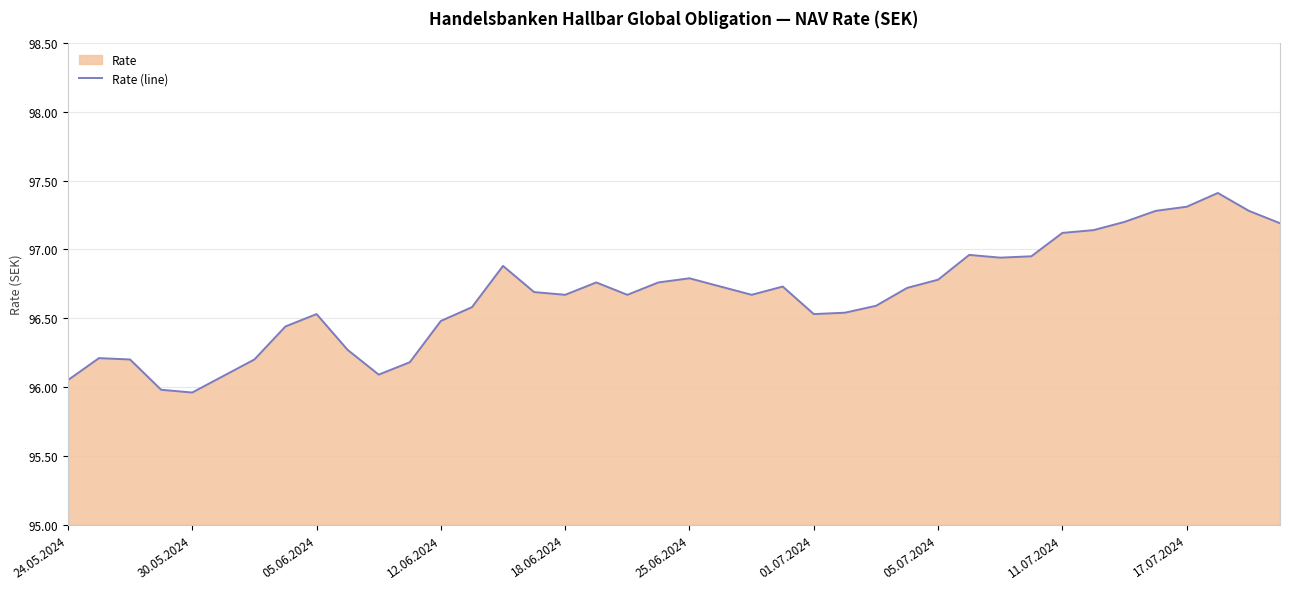

At which label does the data first exceed 96?

24.05.2024